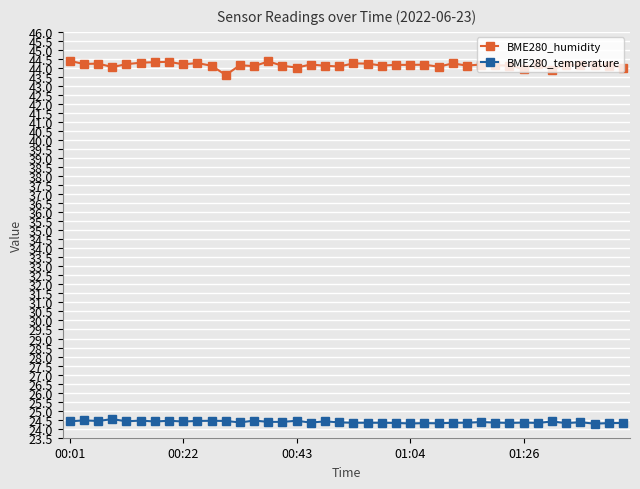

What is the value of the BME280_temperature point at the 3rd from the left?

24.4